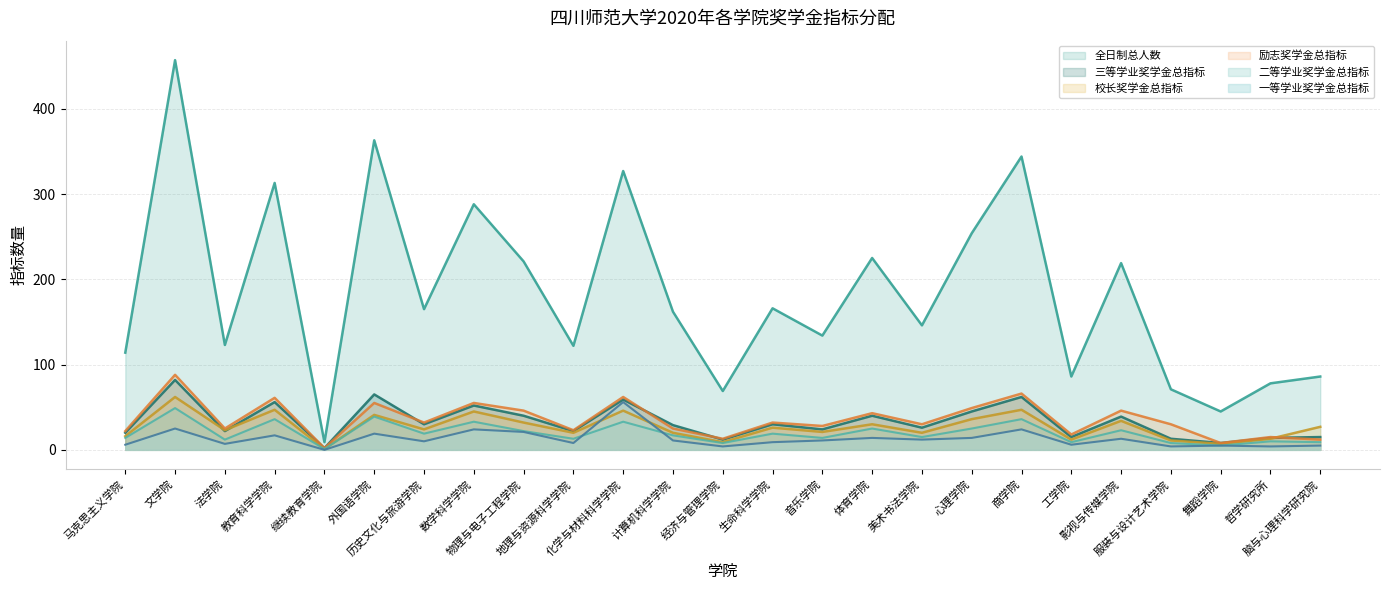

What is the difference between the second highest and second lowest values in the 三等学业奖学金总指标 series?

57